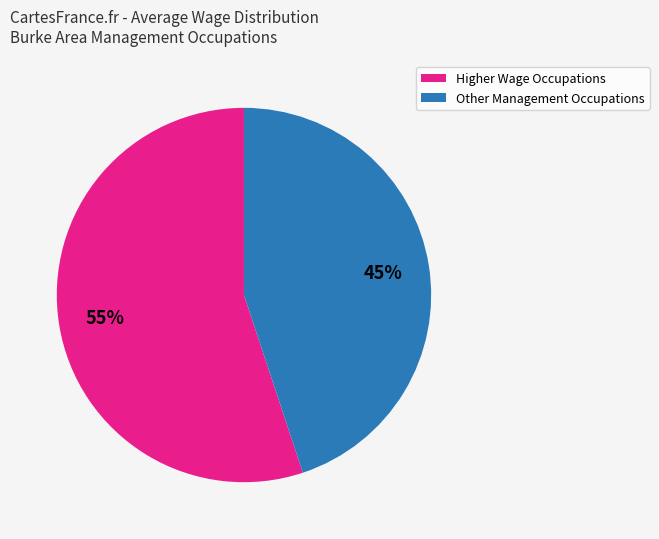

Does any single category account for the majority?

Yes